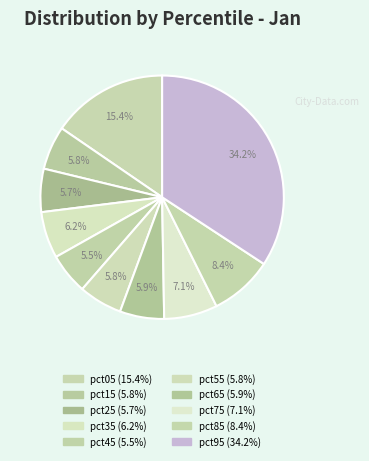

To the nearest percent, what is the difference between the largest and smallest slice percentages?

29%